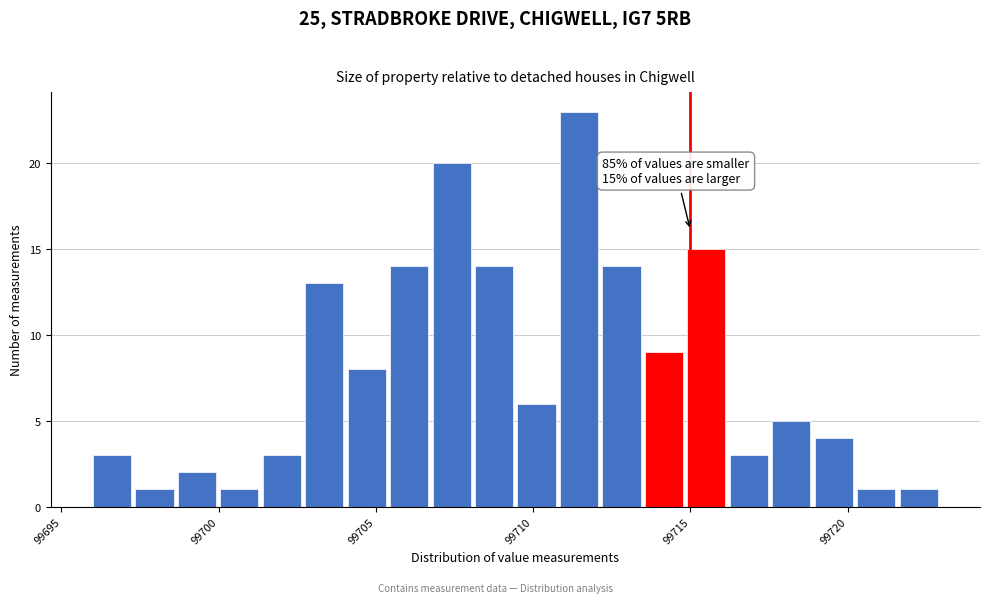

Read against the x-axis, roughly where is the centre of the tallest bar?

99711.5